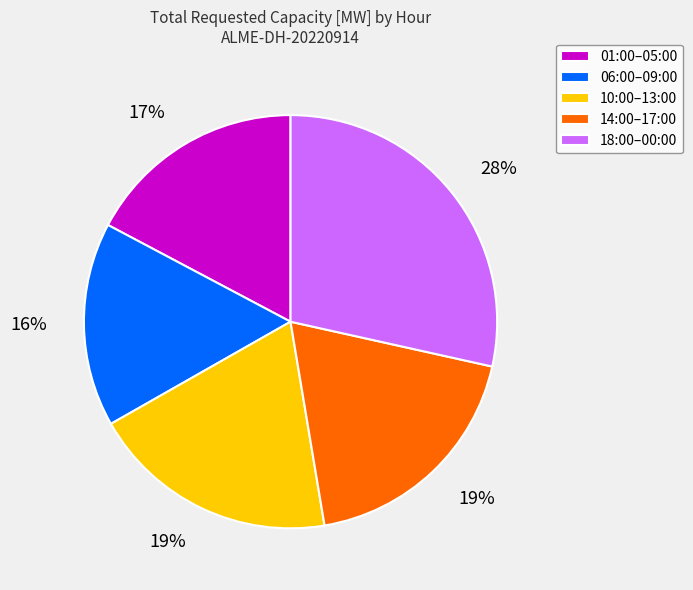

Is there any slice that represents more than half of the pie?

No